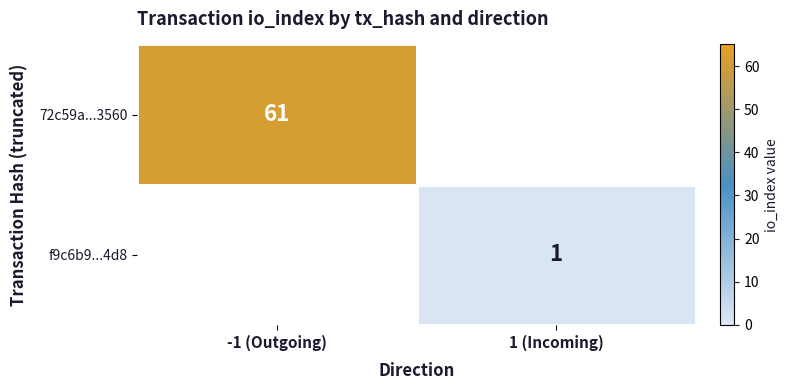

True or false: f9c6b9...4d8 has a value of 1 at 1 (Incoming).

True